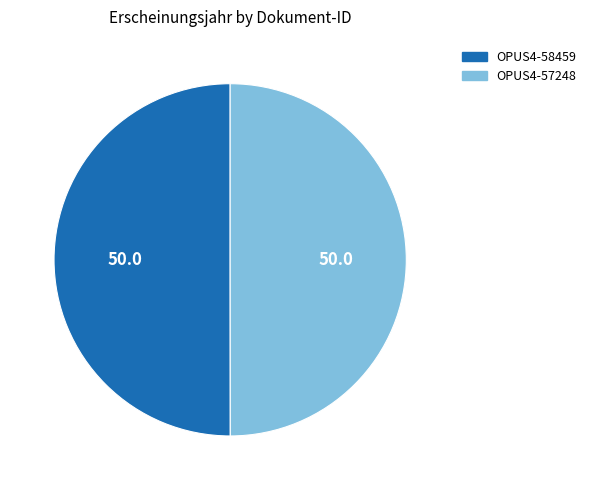

Combined, do OPUS4-57248 and OPUS4-58459 account for over 50%?

Yes